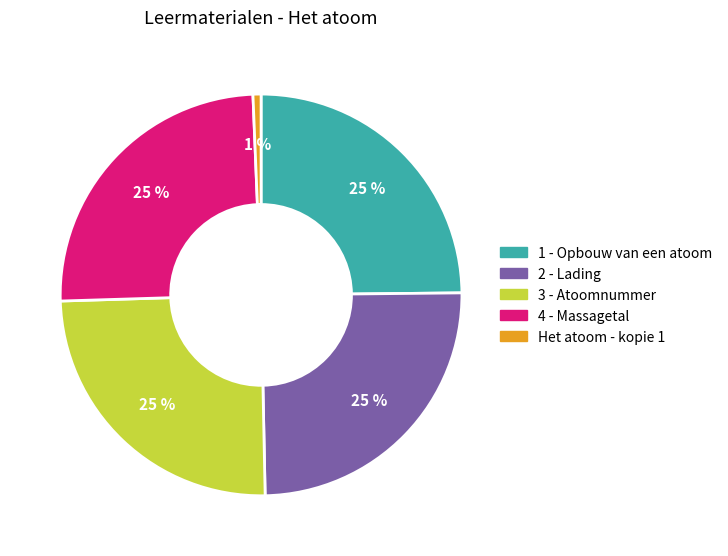

Count the number of slices in the pie.

5